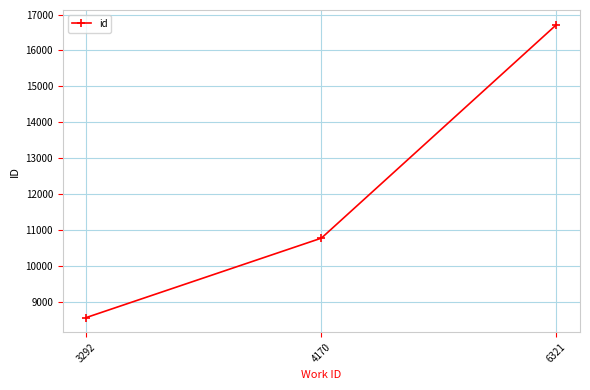

List the labels in order of value, largest first.

6321, 4170, 3292